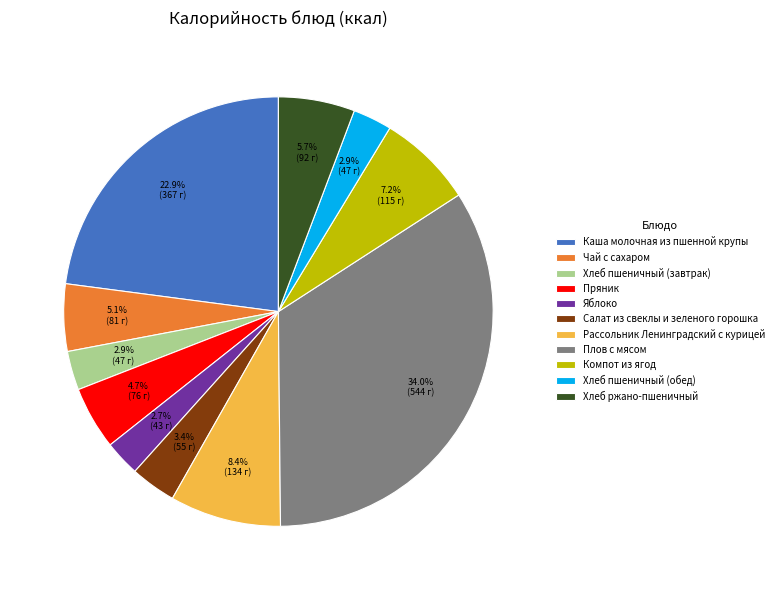

How many segments does this pie chart have?

11